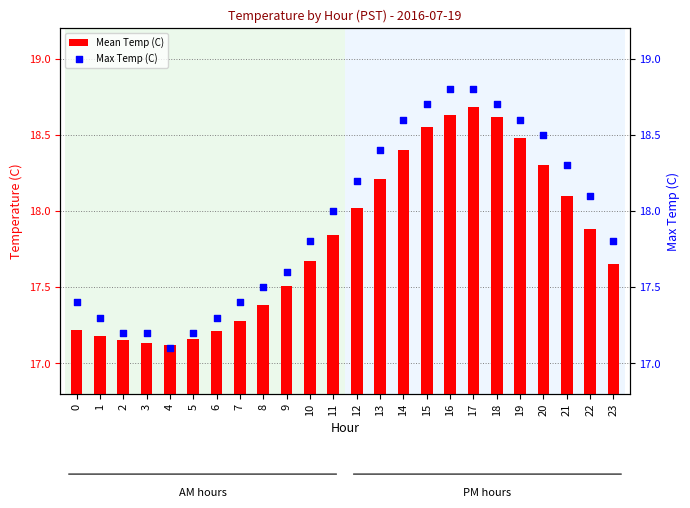

At which category is the sum across all series the highest?

17